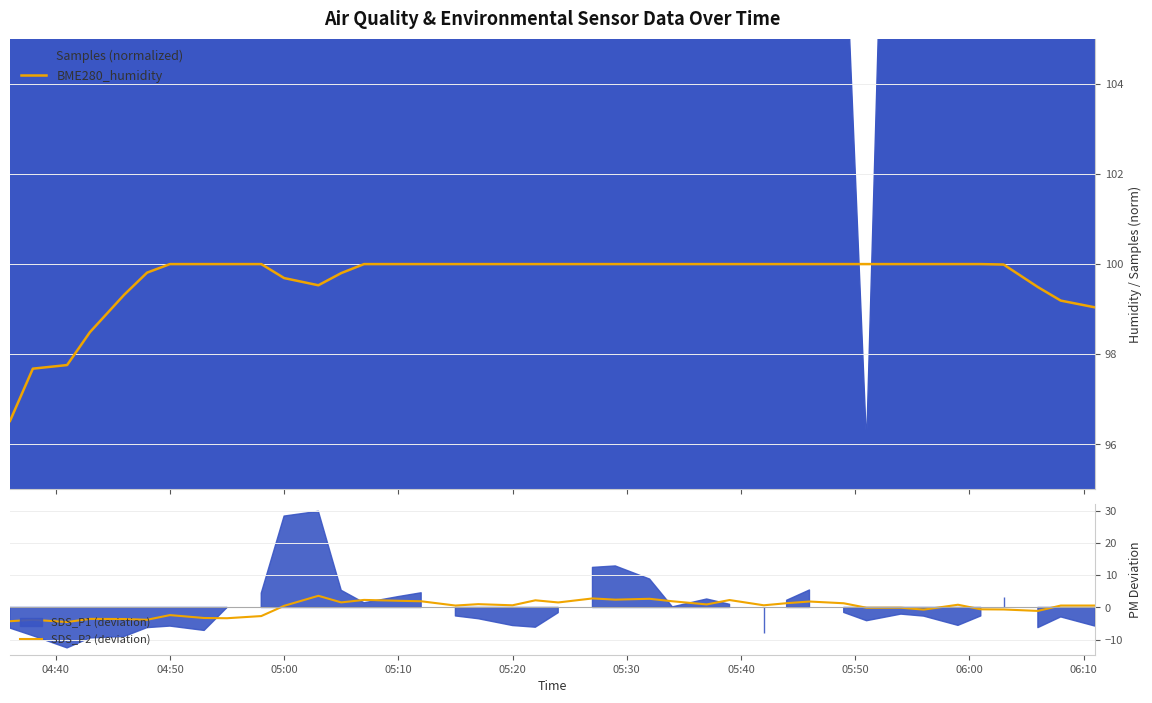

What is the difference between the maximum and minimum values in the SDS_P2 (deviation) series?

8.1